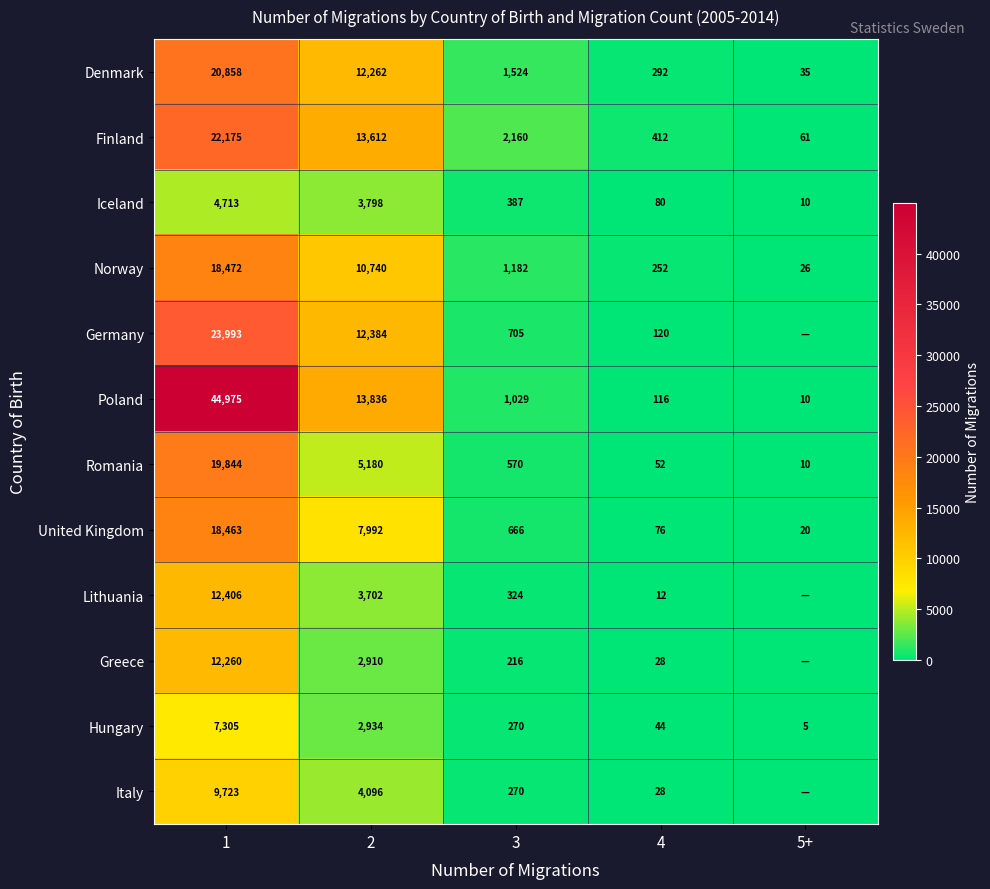

Which series changed the most between 3 and 4?

Finland